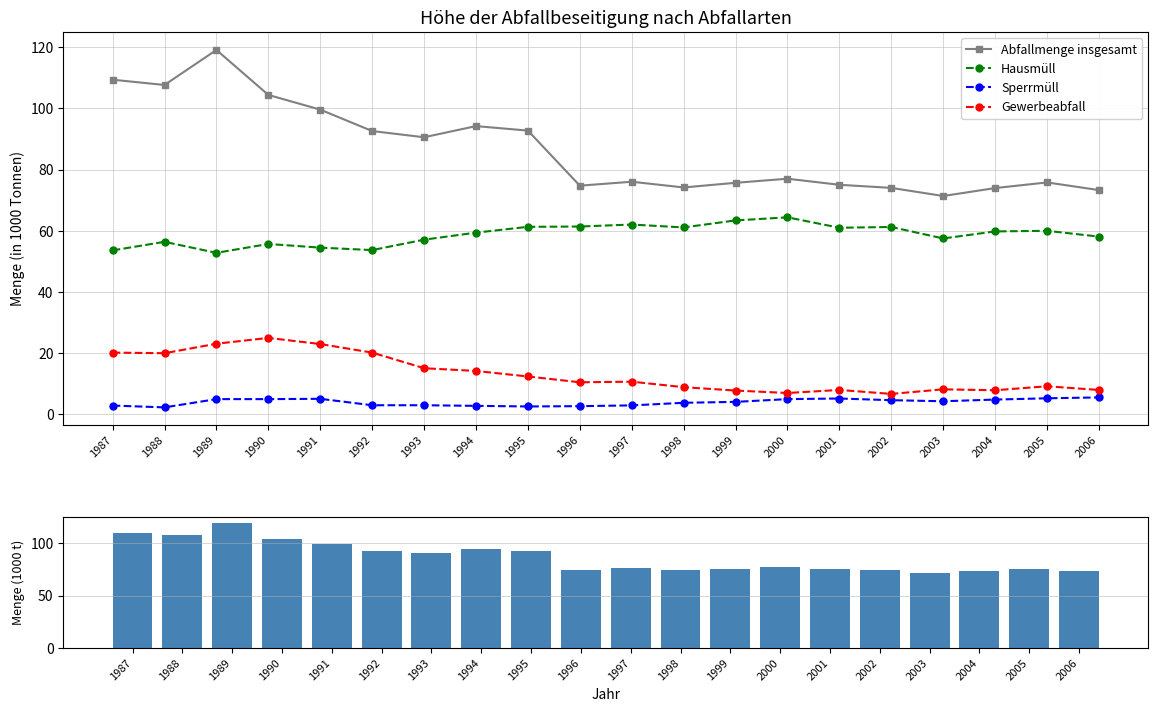

How many data points in Sperrmüll are above 4?

11